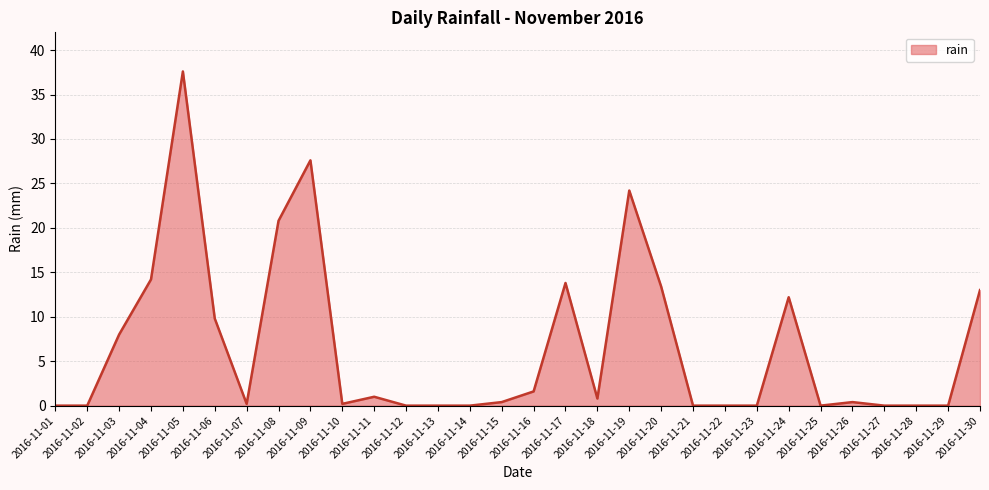

What is the sum of the values at 2016-11-16 and 2016-11-21?

1.6